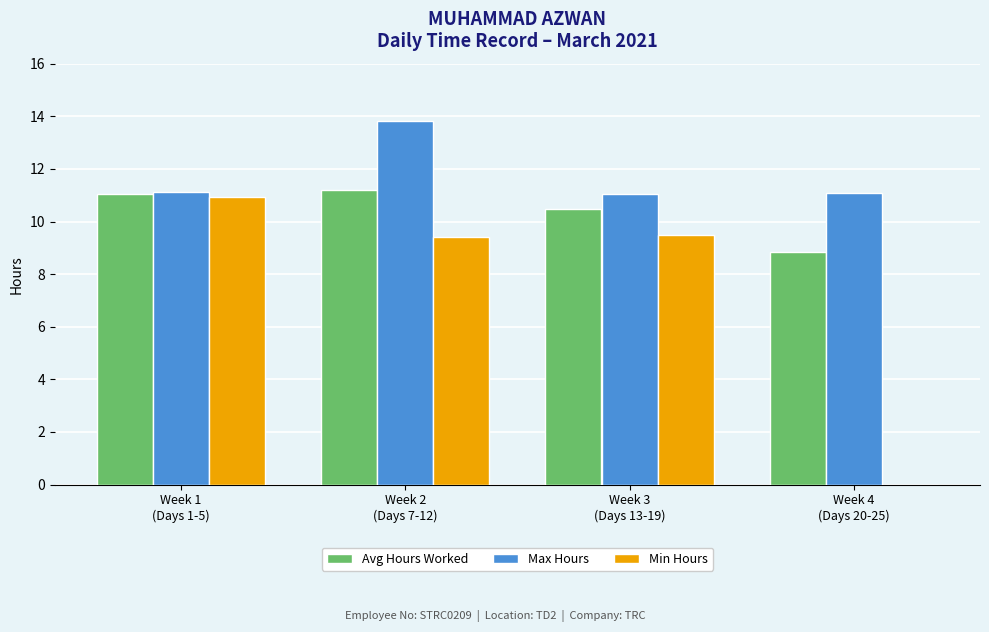

What is the total value across all series at Week 1
(Days 1-5)?

33.1